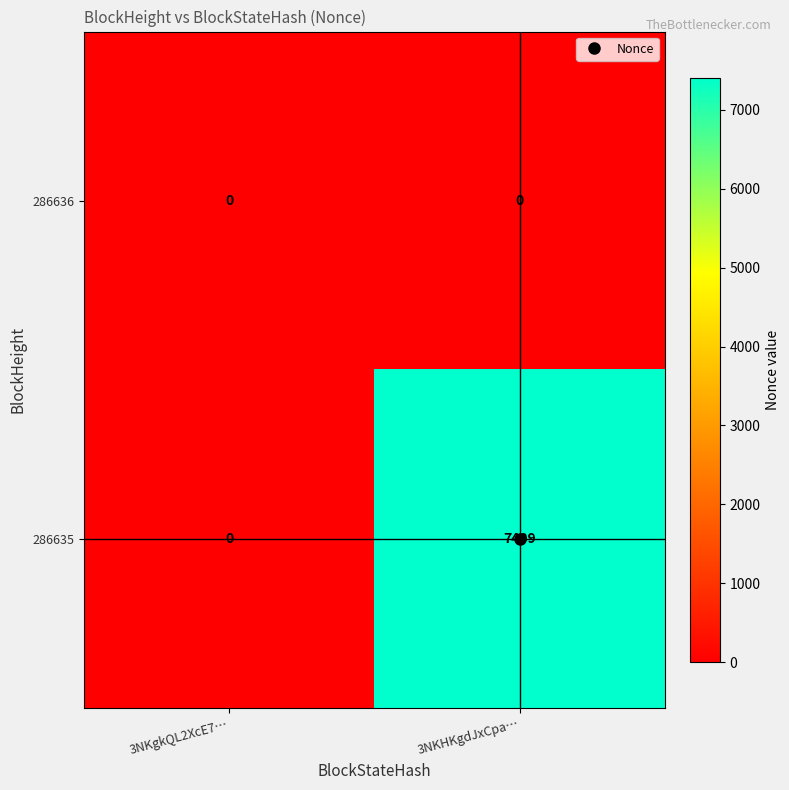

Count the number of categories in the chart.

2